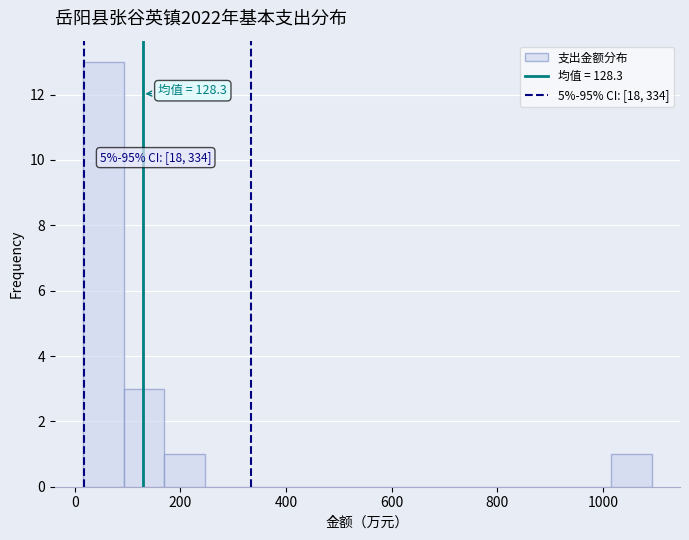

Around what value on the x-axis is the tallest bar? Give the approximate position of its centre, as read against the axis.

60